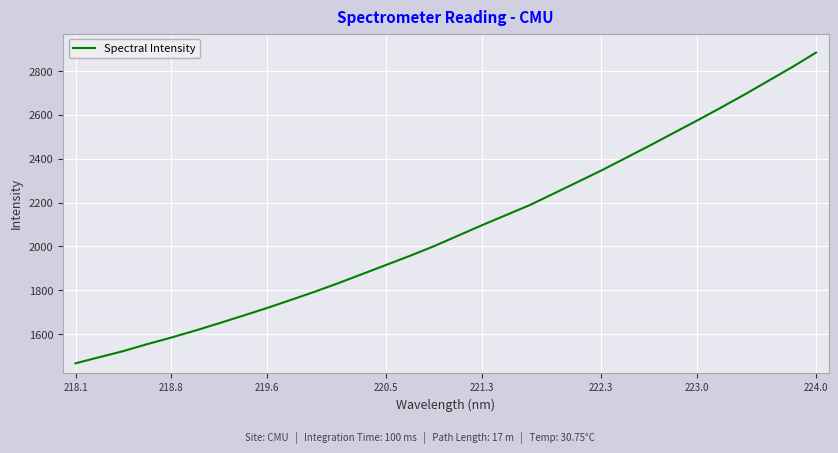

What is the maximum value shown in the chart?

2884.2